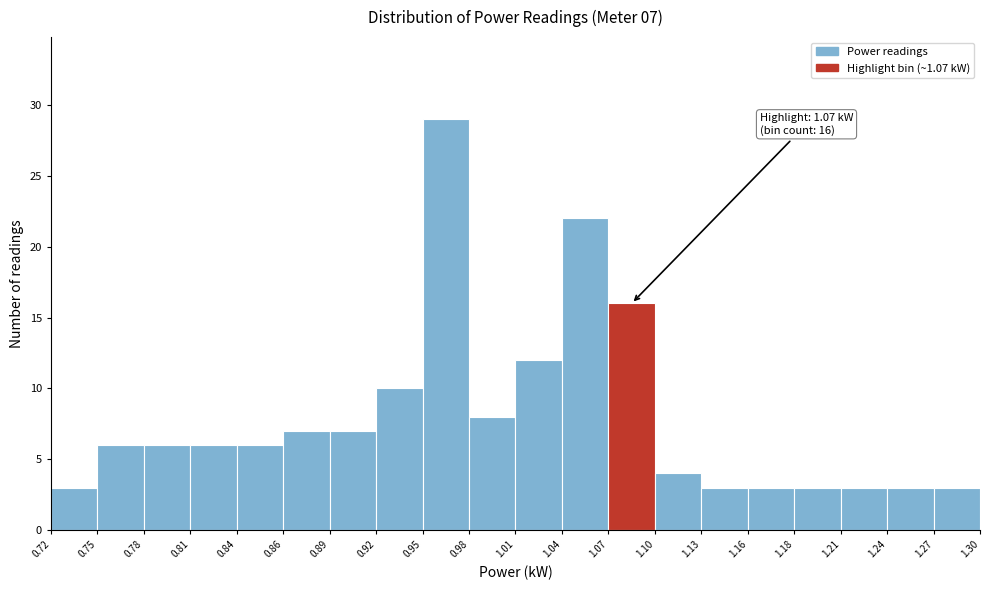

Which range on the x-axis has the tallest bar?

0.95 to 0.98